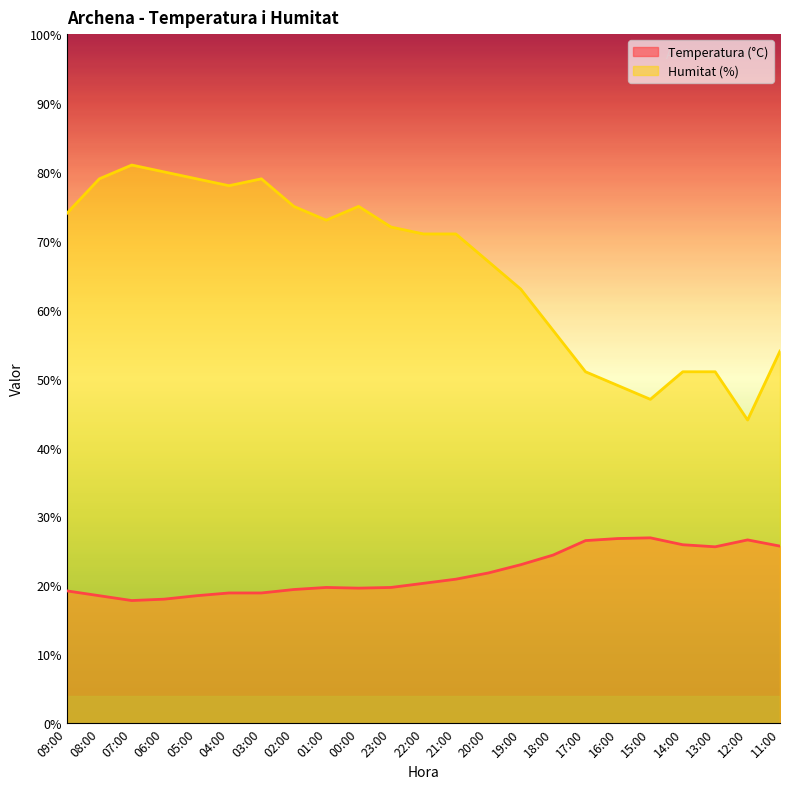

Between 16:00 and 11:00, which is larger?

16:00